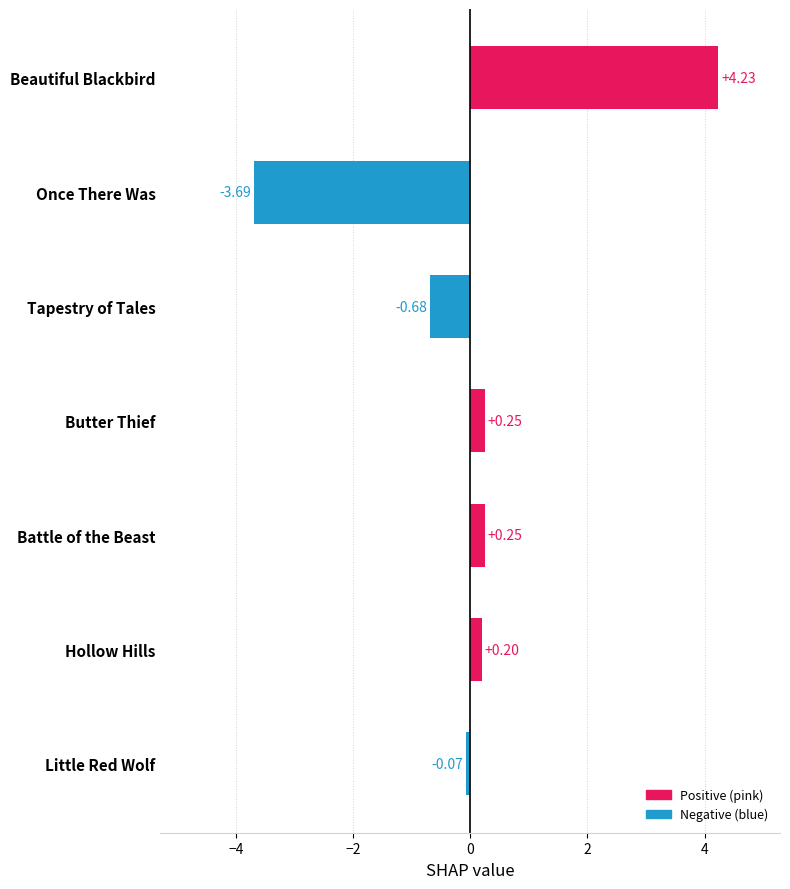

What is the difference between the values at Beautiful Blackbird and Hollow Hills?

4.0